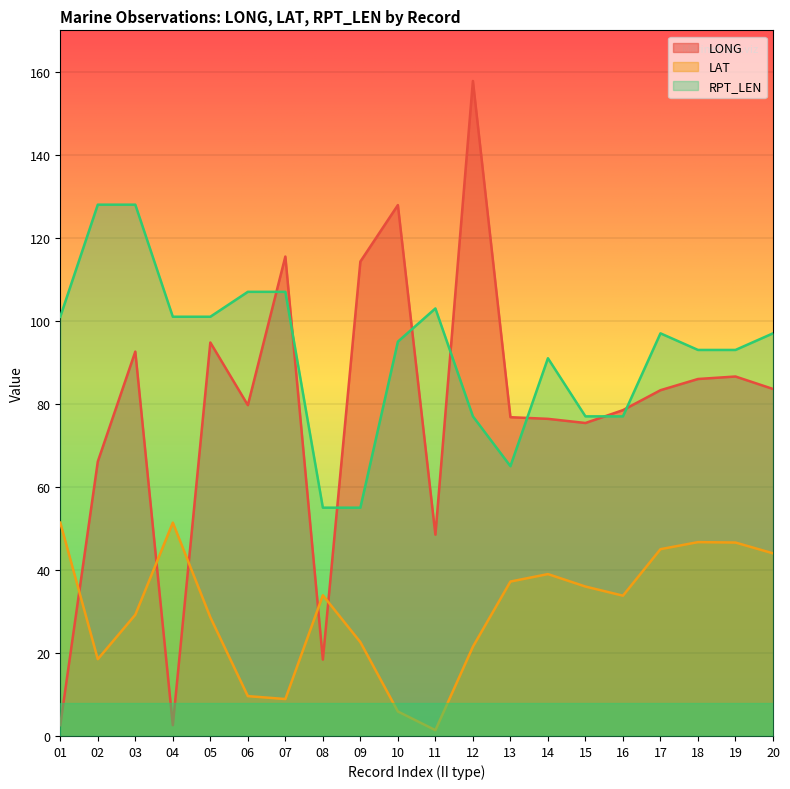

How many data points in RPT_LEN are above 97?

8